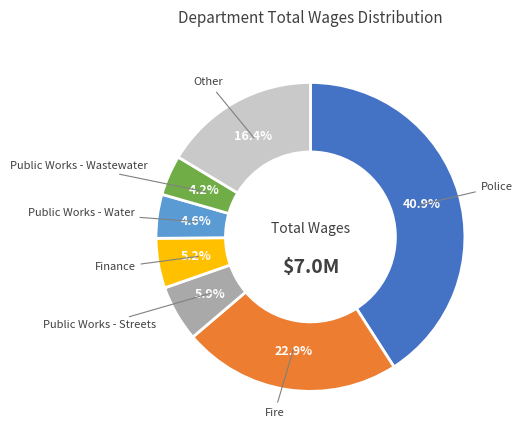

Does any single category account for the majority?

No